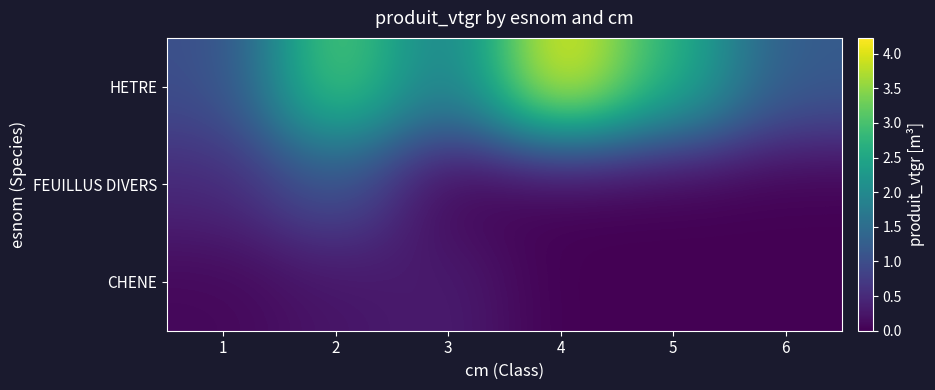

Which category has the highest value across all series?

4